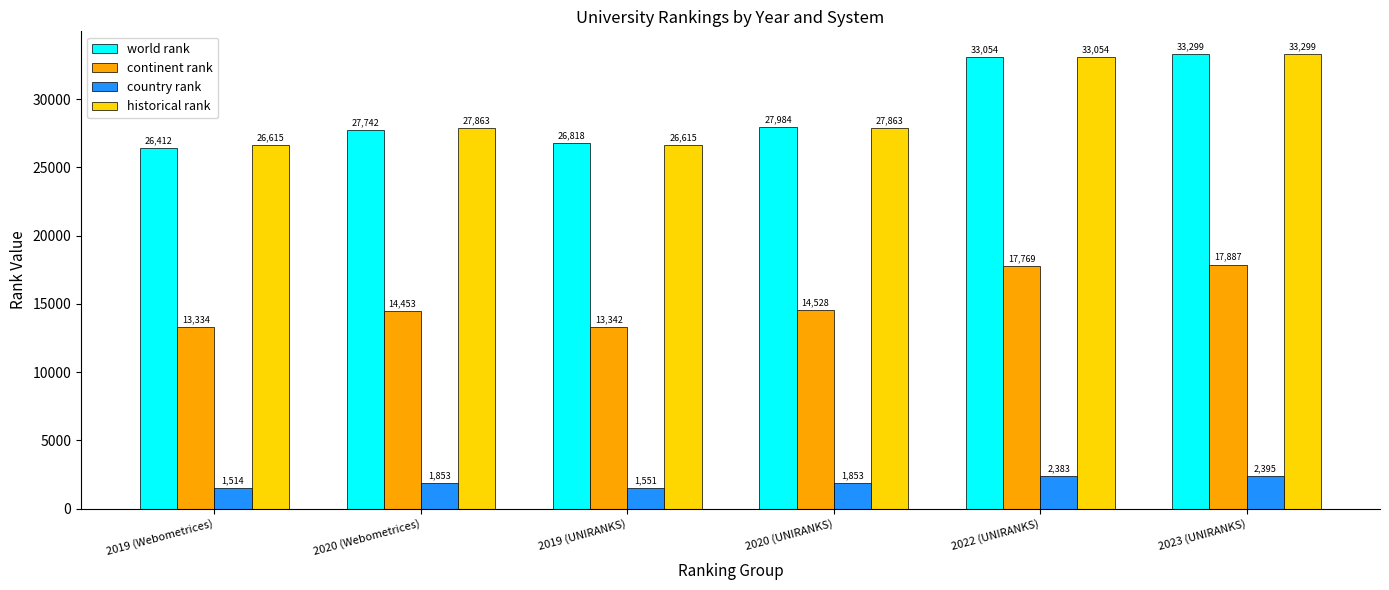

List the labels in order of world rank value, smallest first.

2019 (Webometrices), 2019 (UNIRANKS), 2020 (Webometrices), 2020 (UNIRANKS), 2022 (UNIRANKS), 2023 (UNIRANKS)